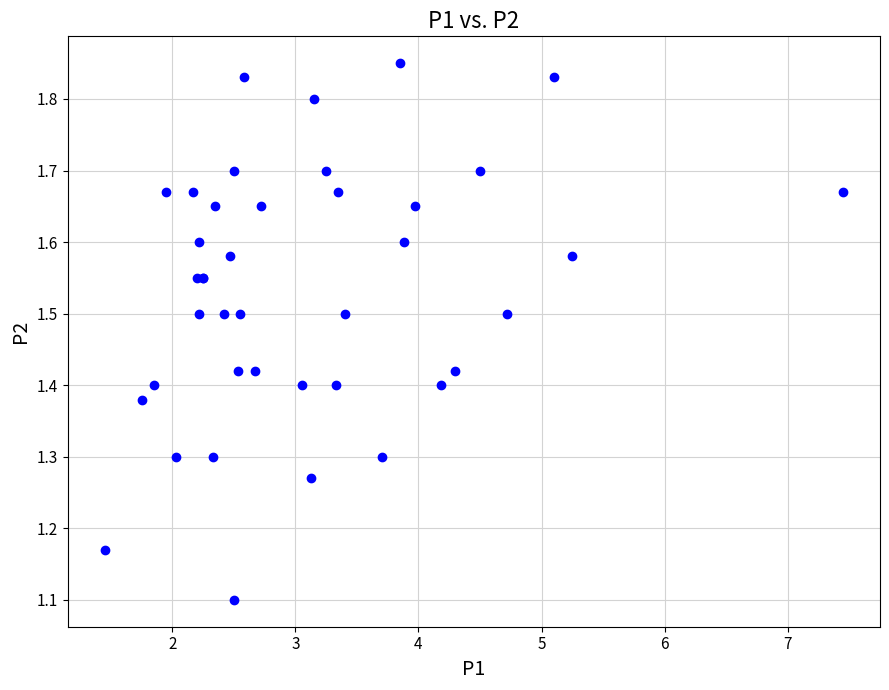

What Y value in the scatter plot is closest to 1?

1.1